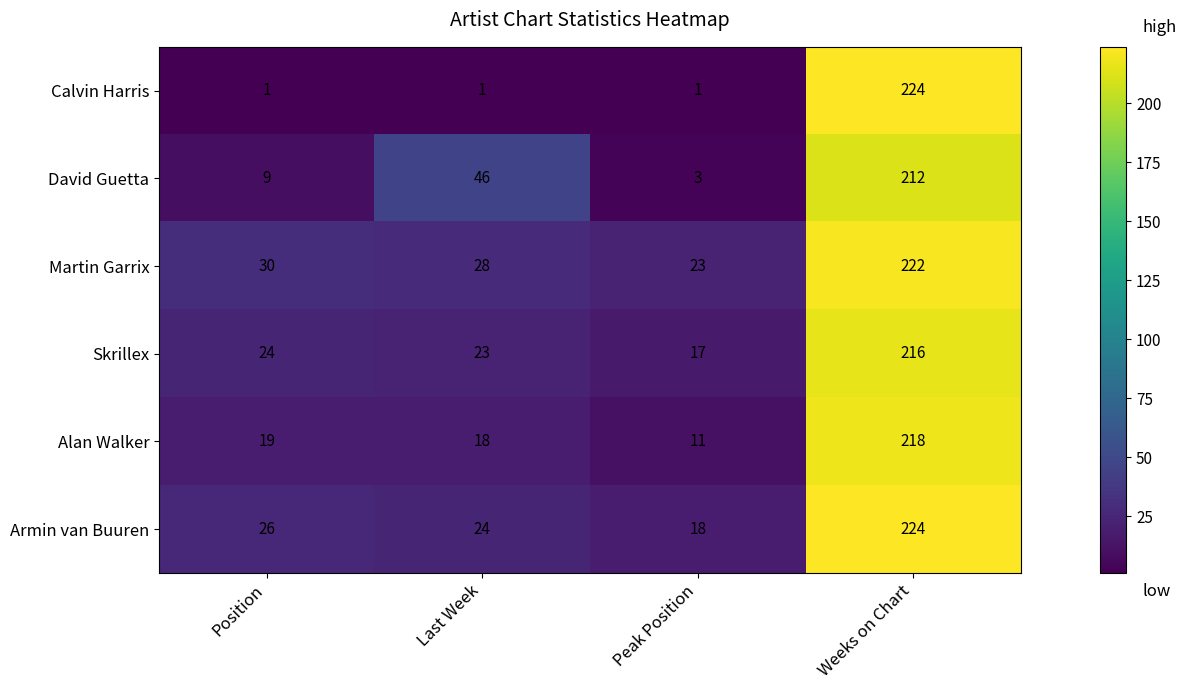

The Calvin Harris series shows 129 at Weeks on Chart. True or false?

False